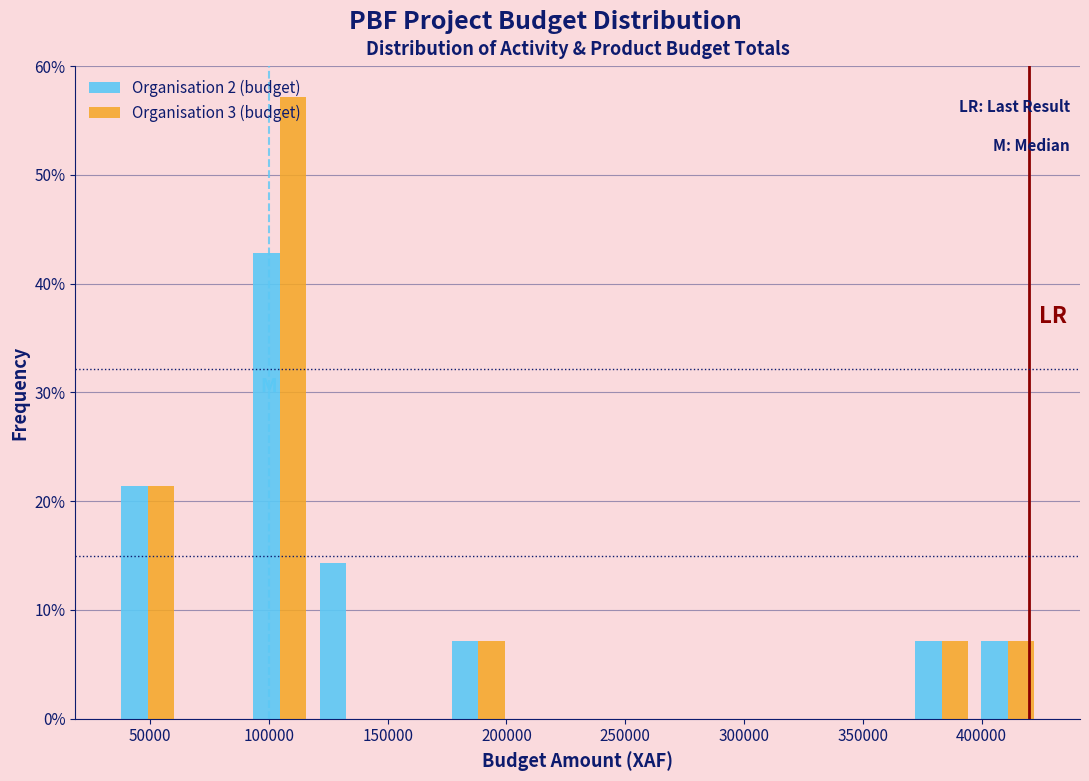

Reading left to right, transcribe this chart: for each range on the x-axis, give the height of each series' bar. Neither the bar edges nor the heights are printed on the chart, so give them approximately, as read against the axes.

35000 to 65000: Organisation 2 (budget)=21	Organisation 3 (budget)=21
65000 to 90000: Organisation 2 (budget)=0	Organisation 3 (budget)=0
90000 to 120000: Organisation 2 (budget)=43	Organisation 3 (budget)=57
120000 to 145000: Organisation 2 (budget)=14	Organisation 3 (budget)=0
145000 to 175000: Organisation 2 (budget)=0	Organisation 3 (budget)=0
175000 to 200000: Organisation 2 (budget)=7	Organisation 3 (budget)=7
200000 to 230000: Organisation 2 (budget)=0	Organisation 3 (budget)=0
230000 to 260000: Organisation 2 (budget)=0	Organisation 3 (budget)=0
260000 to 285000: Organisation 2 (budget)=0	Organisation 3 (budget)=0
285000 to 315000: Organisation 2 (budget)=0	Organisation 3 (budget)=0
315000 to 340000: Organisation 2 (budget)=0	Organisation 3 (budget)=0
340000 to 370000: Organisation 2 (budget)=0	Organisation 3 (budget)=0
370000 to 395000: Organisation 2 (budget)=7	Organisation 3 (budget)=7
395000 to 425000: Organisation 2 (budget)=7	Organisation 3 (budget)=7